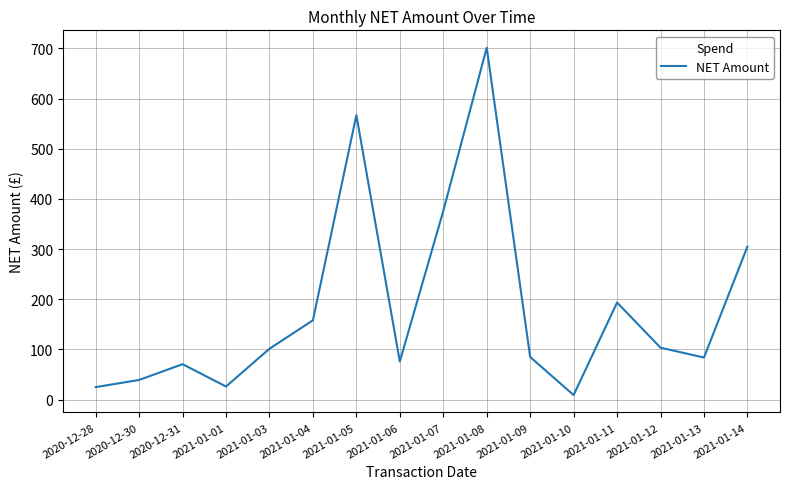

Which has a higher value, 2021-01-12 or 2020-12-30?

2021-01-12